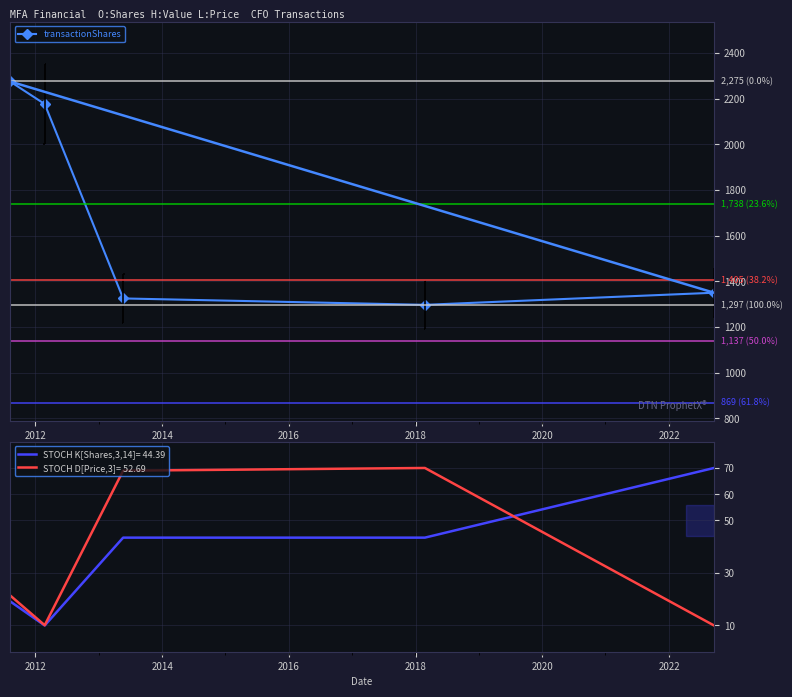

What is the highest value of the STOCH D[Price,3]= 52.69 series?

70.0